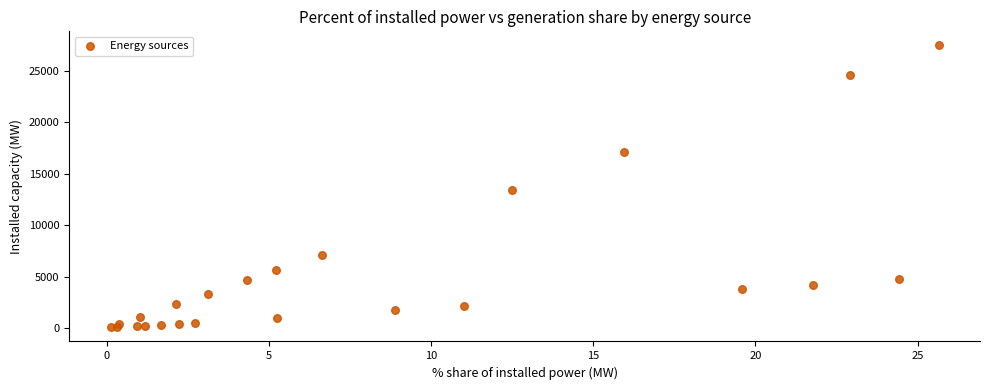

What Y value in the scatter plot is closest to 13771?

13398.8